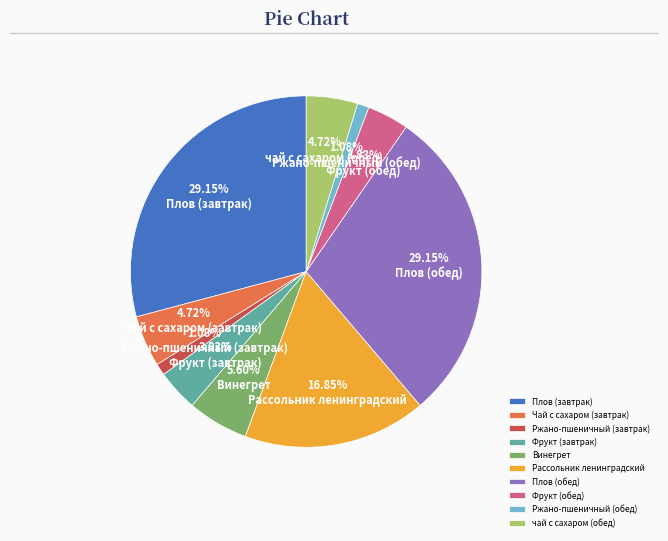

What is the ratio of the value at Рассольник ленинградский to the value at Плов (завтрак)?

0.6